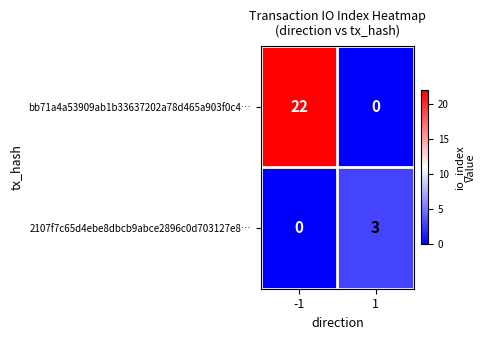

Rank the series by their maximum value, from lowest to highest.

2107f7c65d4ebe8dbcb9abce2896c0d703127e8…, bb71a4a53909ab1b33637202a78d465a903f0c4…